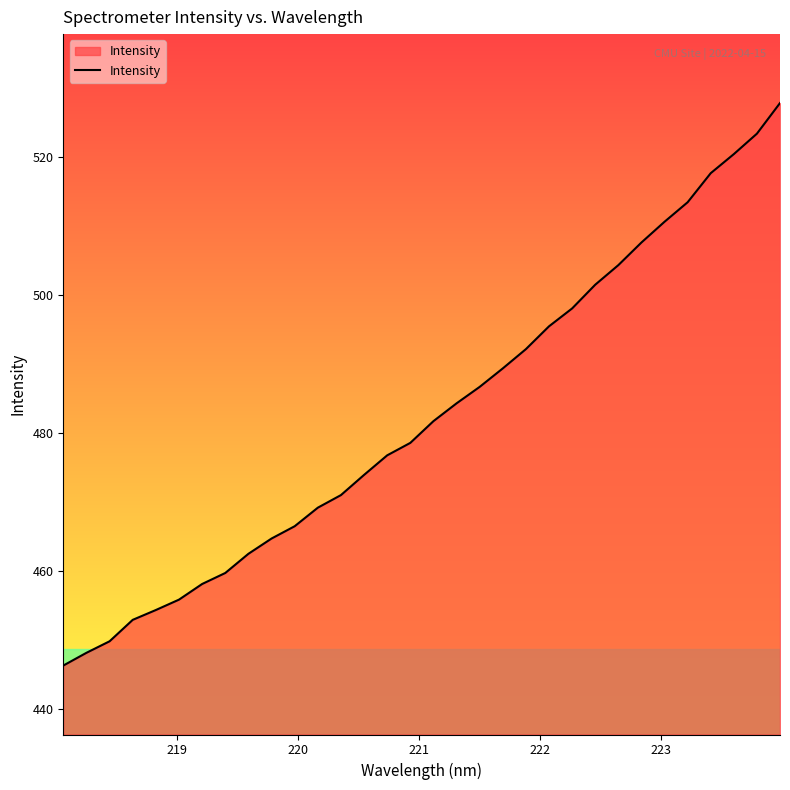

What is the greatest value displayed?

527.8